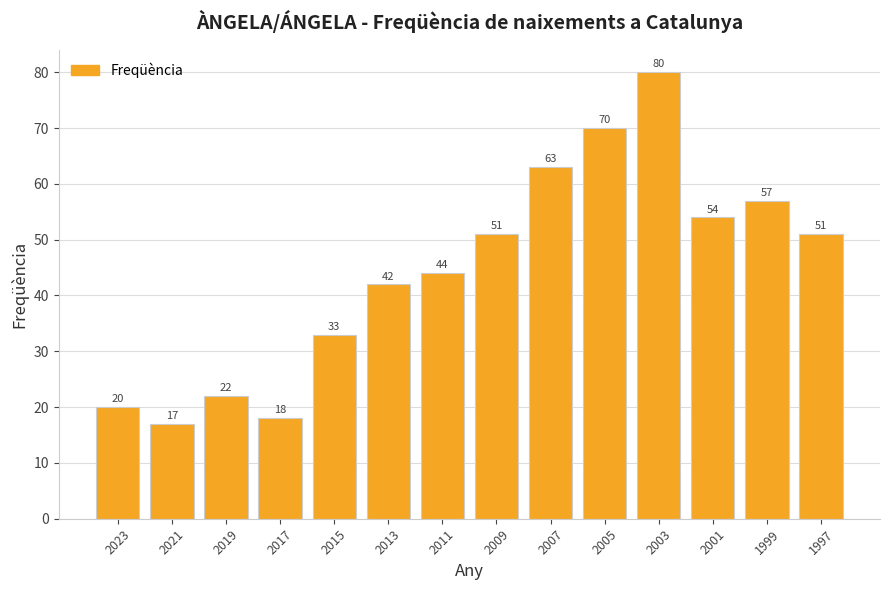

True or false: the data shows 84 at 1999.

False